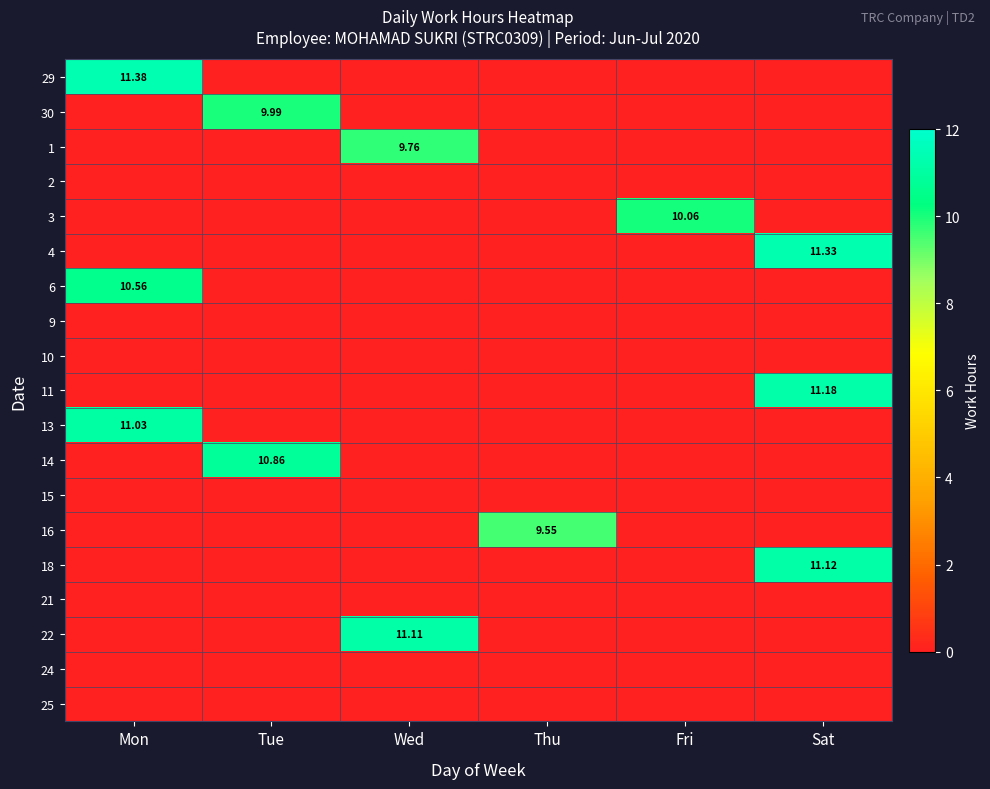

How many categories are shown in the chart?

6